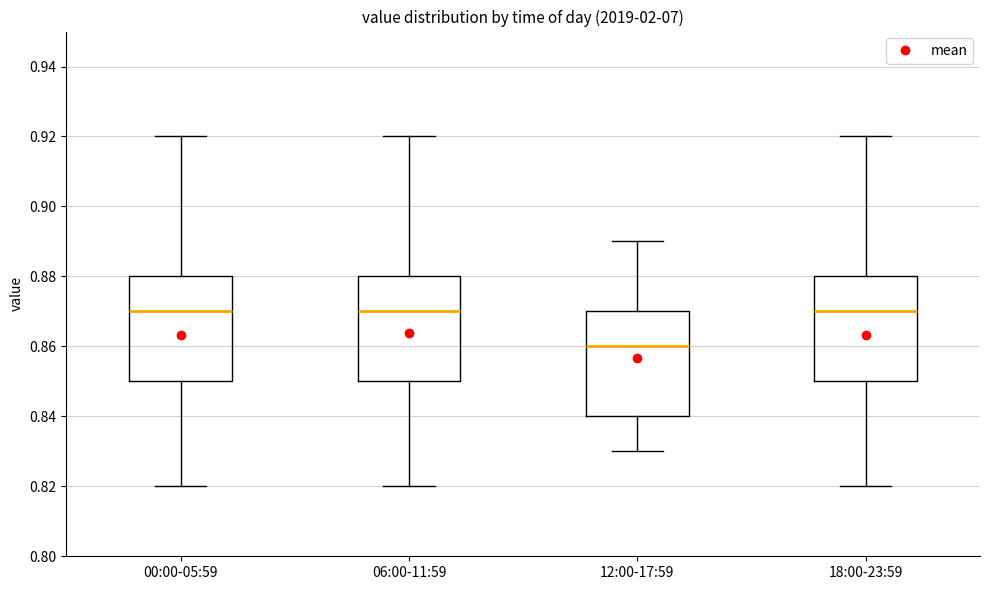

Where does the lower whisker of the box for 18:00-23:59 end on the y-axis? The values are not printed on the chart, so give them approximately, as read against the axis.

0.82